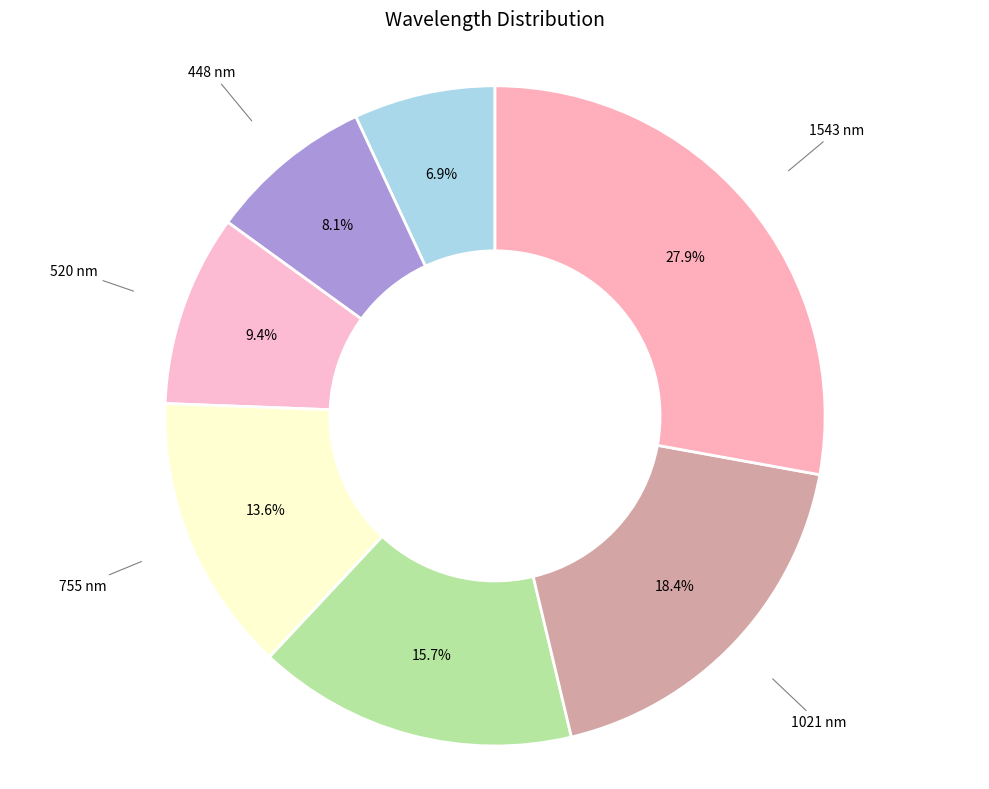

Rank the categories by value from highest to lowest.

1543 nm, 1021 nm, 869 nm, 755 nm, 520 nm, 448 nm, 384 nm